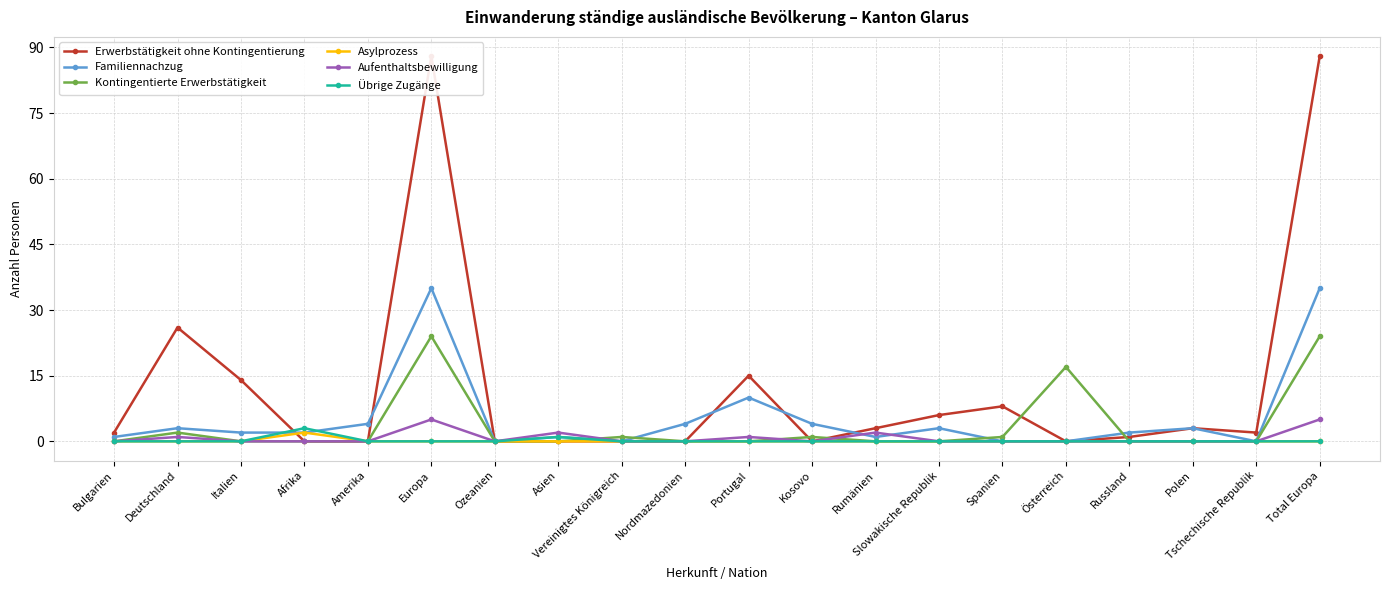

What is the label of the 3rd point from the left?

Italien